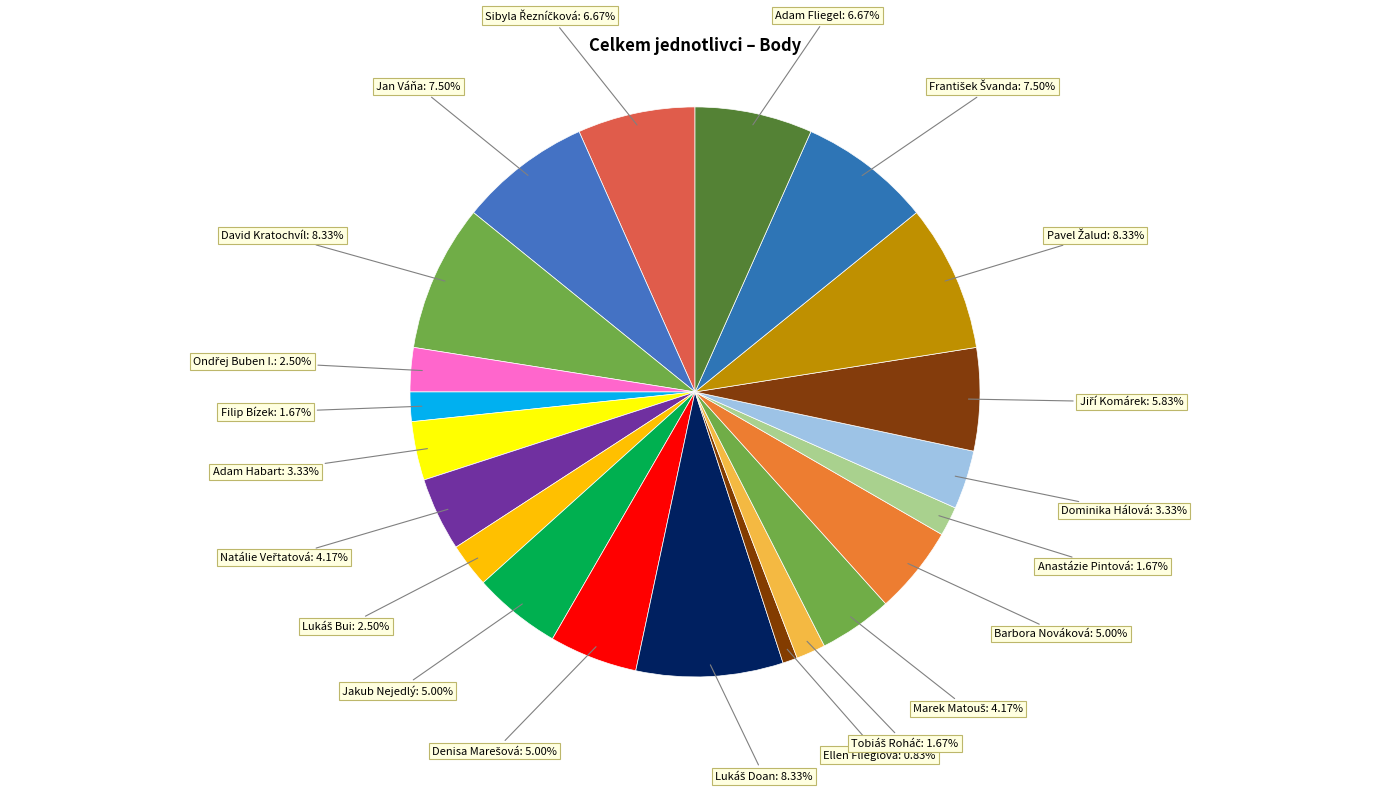

To the nearest percent, what is the average slice percentage?

4%